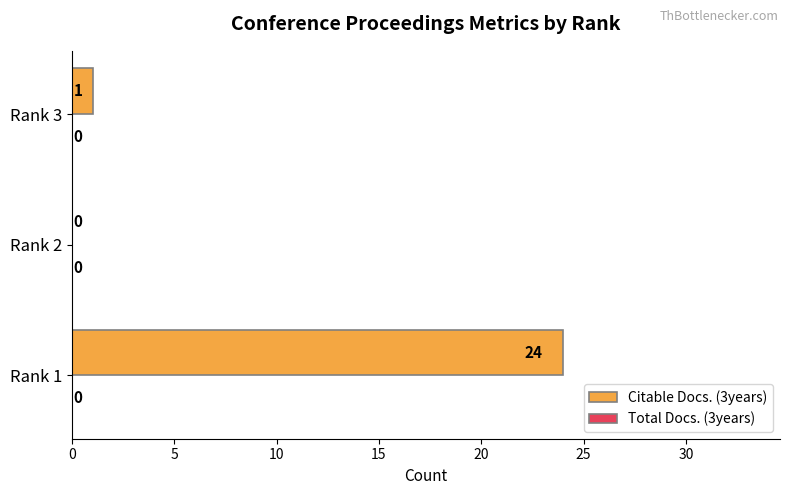

What is the maximum value shown in the chart?

24